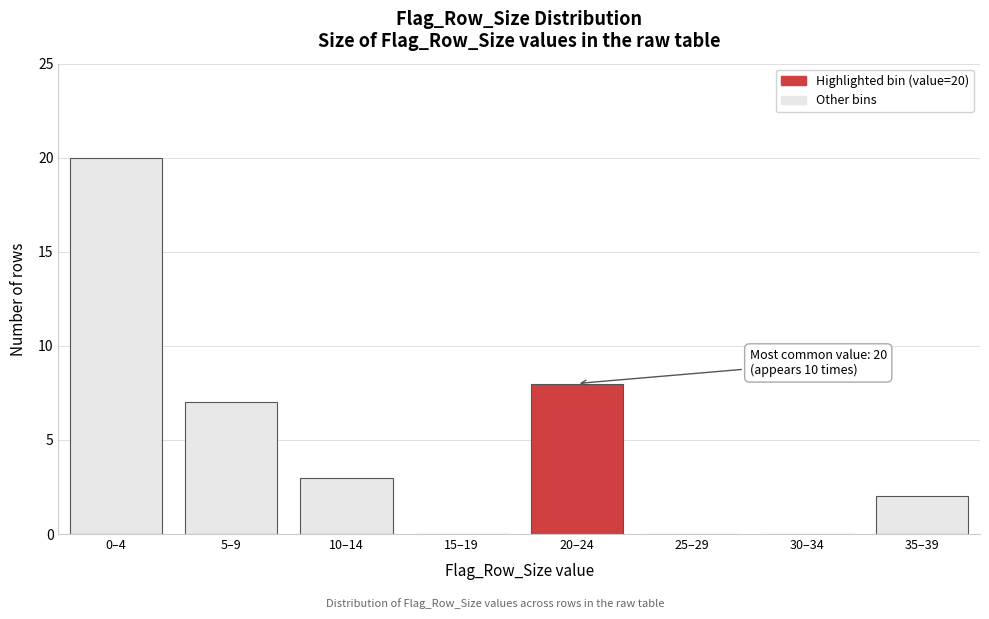

Reading left to right, extract all data points from this chart.

0–4=20	5–9=7	10–14=3	15–19=0	20–24=8	25–29=0	30–34=0	35–39=2